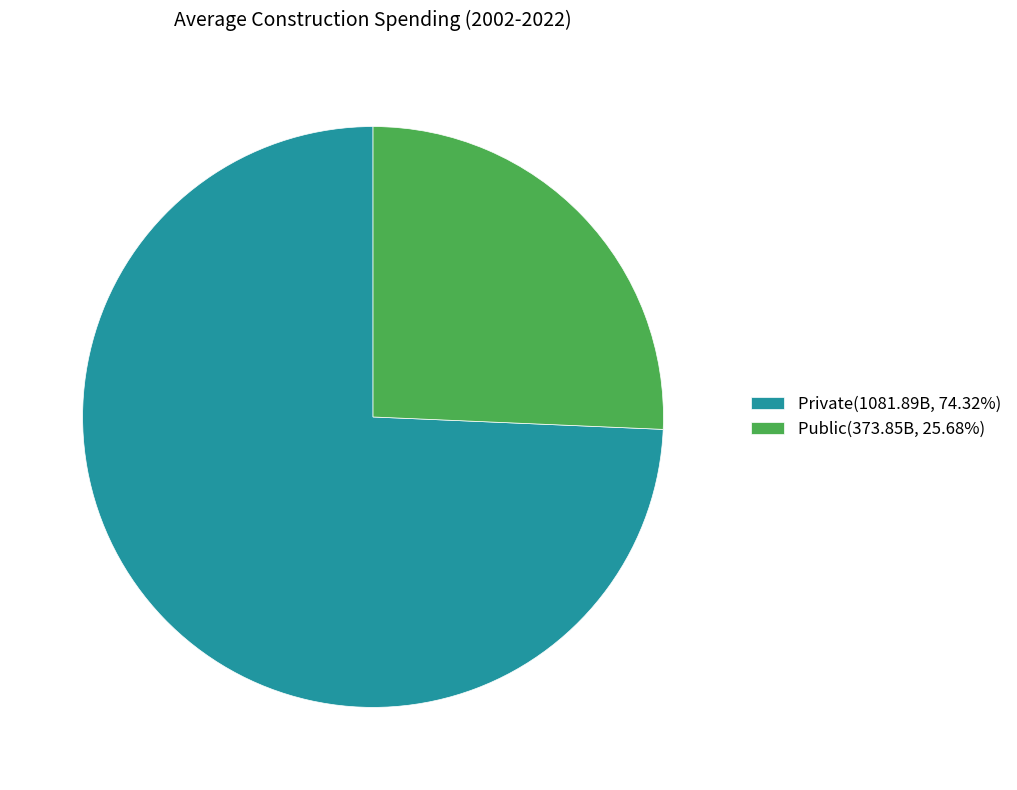

Between Private and Public, which is larger?

Private